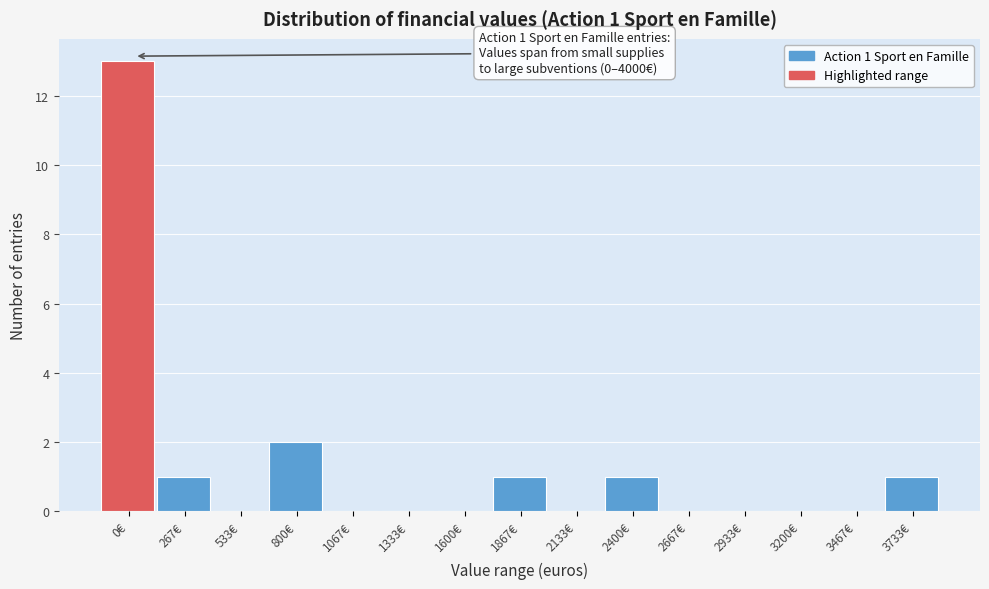

Reading right to left, what are all the values shown in this chart?

3733€=1	3467€=0	3200€=0	2933€=0	2667€=0	2400€=1	2133€=0	1867€=1	1600€=0	1333€=0	1067€=0	800€=2	533€=0	267€=1	0€=13